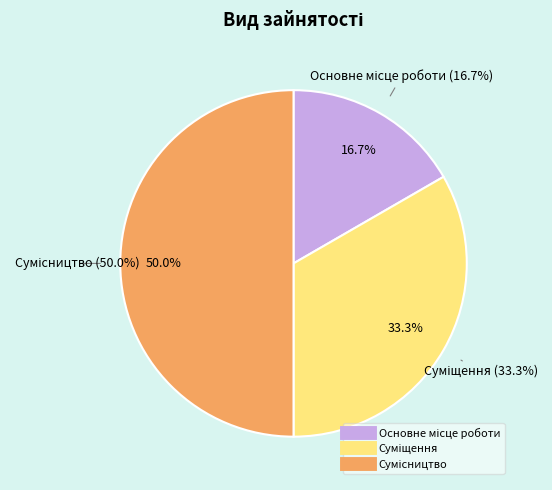

Rank the categories by value from lowest to highest.

Основне місце роботи, Суміщення, Сумісництво